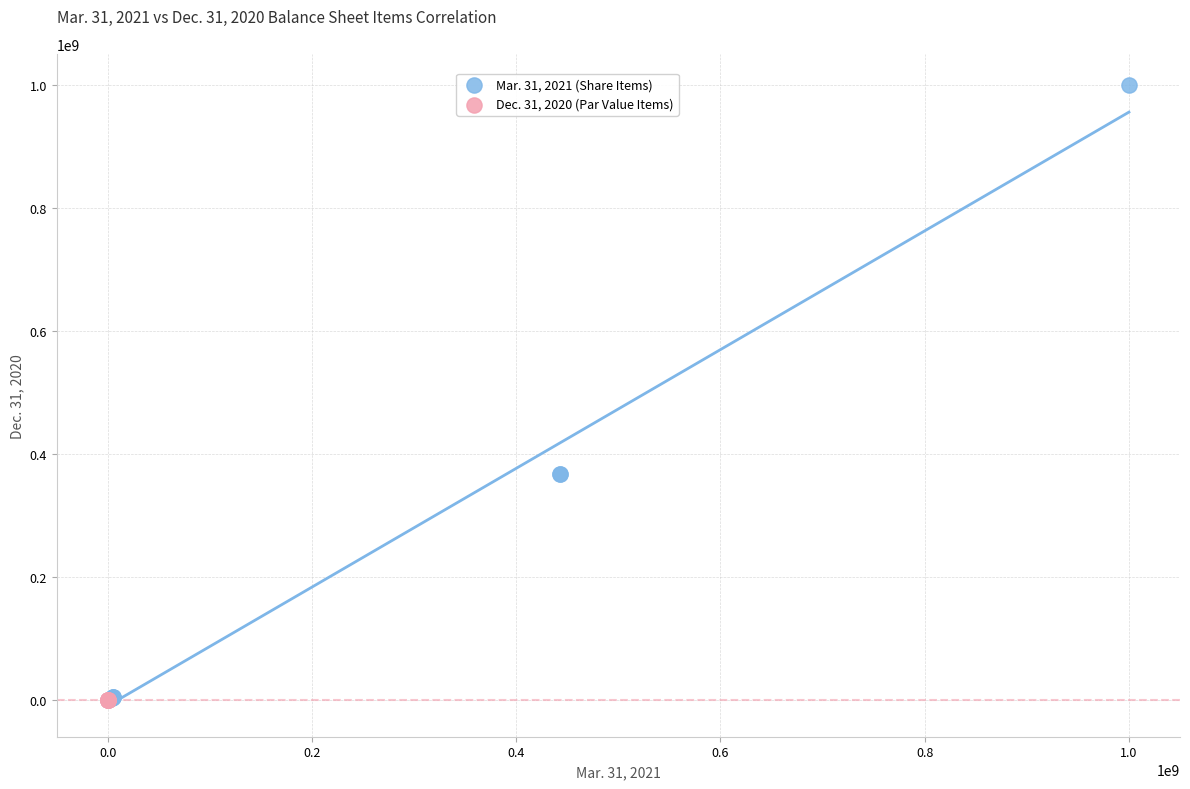

What are all the series names shown in the legend?

Mar. 31, 2021 (Share Items), Dec. 31, 2020 (Par Value Items)